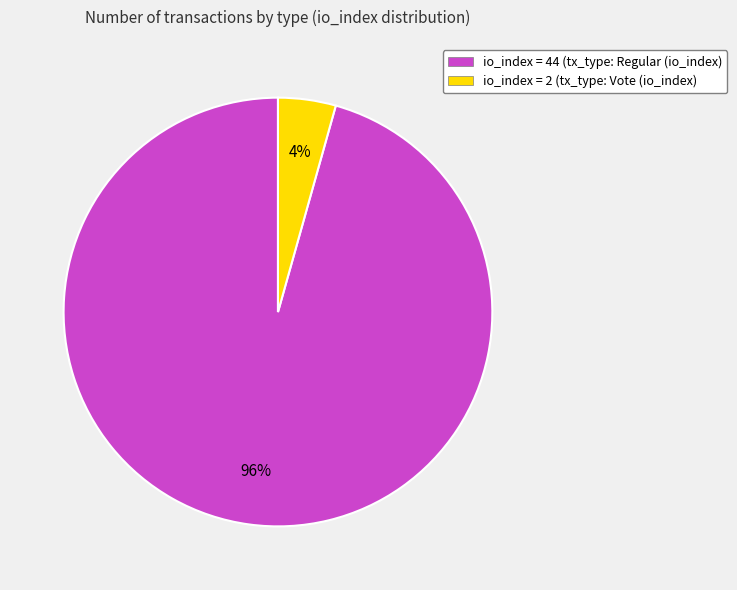

How many segments does this pie chart have?

2